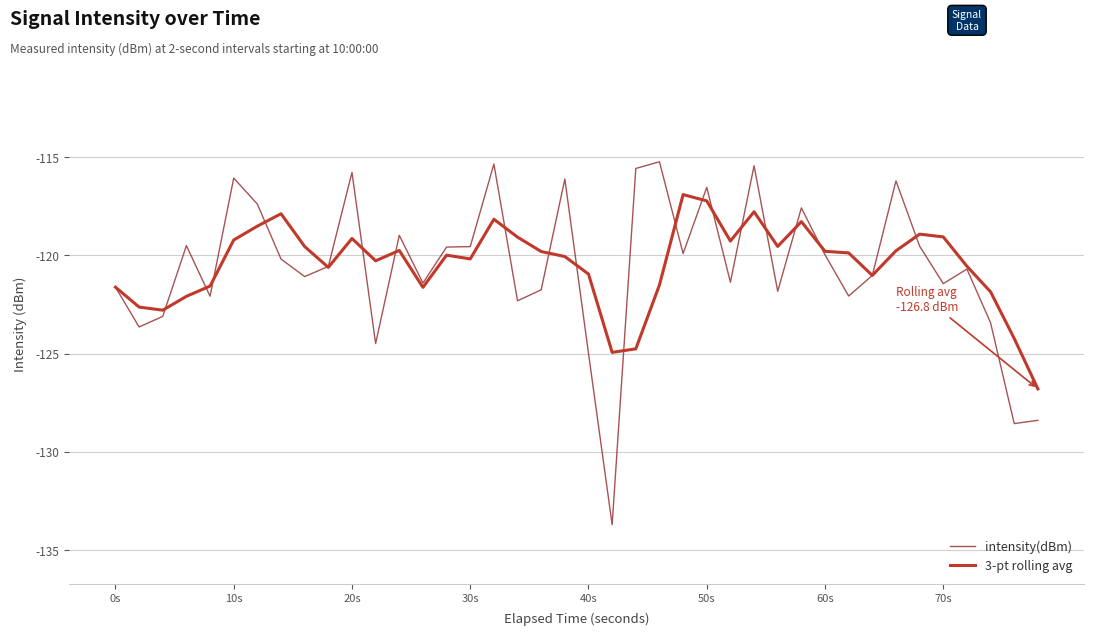

What is the minimum value shown in the chart?

-133.7